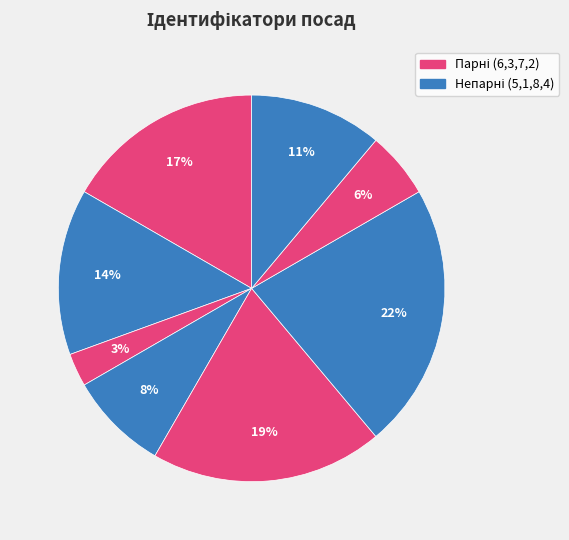

Count the number of slices in the pie.

8